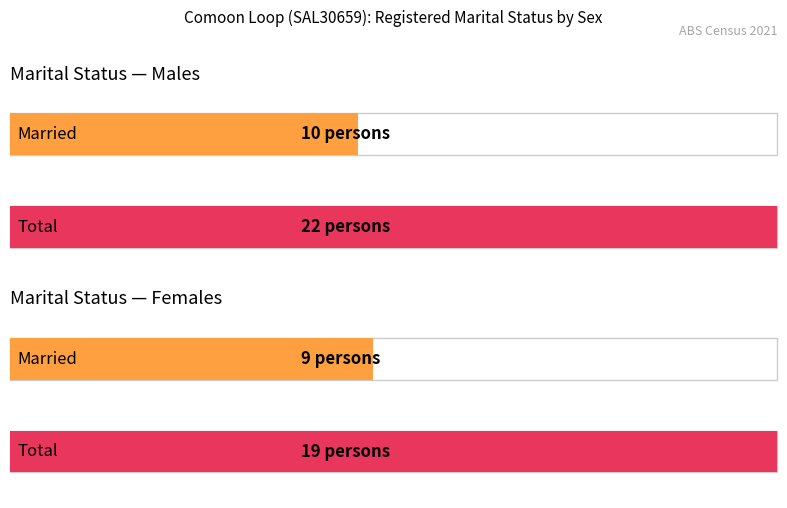

How many groups of bars are there?

2